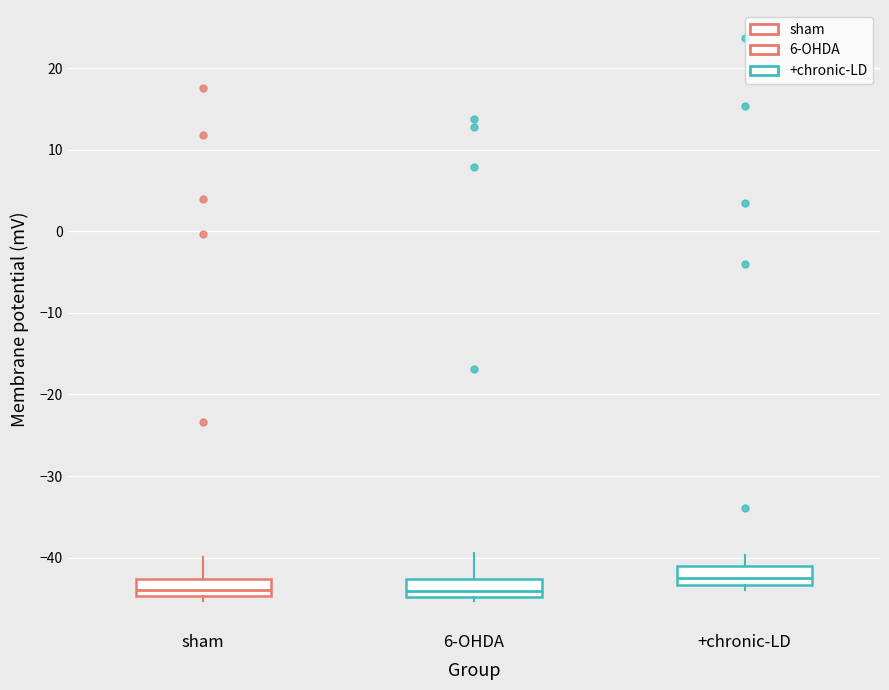

Reading left to right, transcribe this box plot: for each box, give where its median line is, the range the box spans, and where its two whiskers end, as read against the y-axis. The values are not printed on the chart, so give them approximately, as read against the axis.

sham: median -44, box -45 to -43, whiskers -45 (just below the box's lower edge) to -40
6-OHDA: median -44, box -45 to -43, whiskers -45 (just below the box's lower edge) to -39
+chronic-LD: median -42, box -43 to -41, whiskers -44 to -40